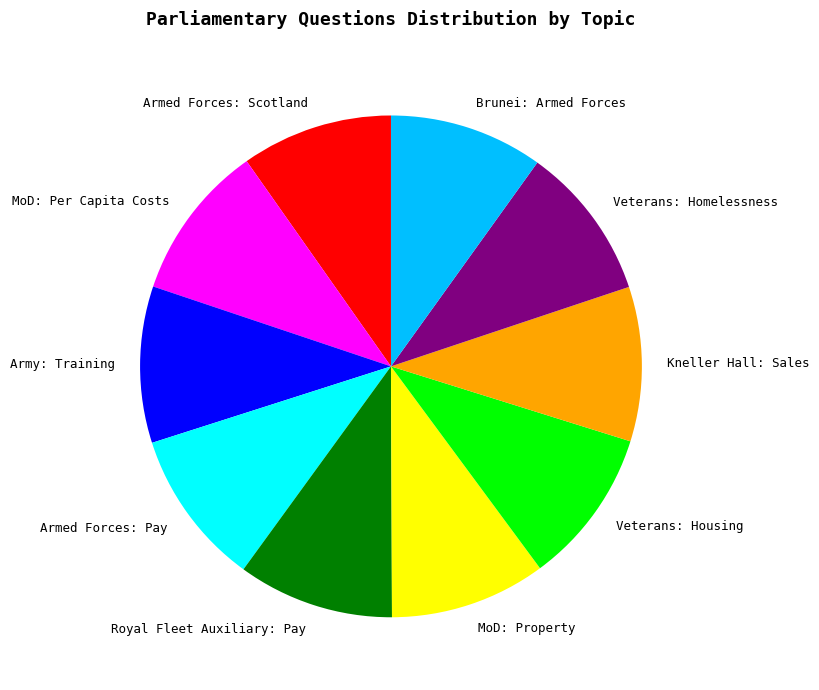

The Brunei: Armed Forces slice represents 1% of the pie. True or false?

False